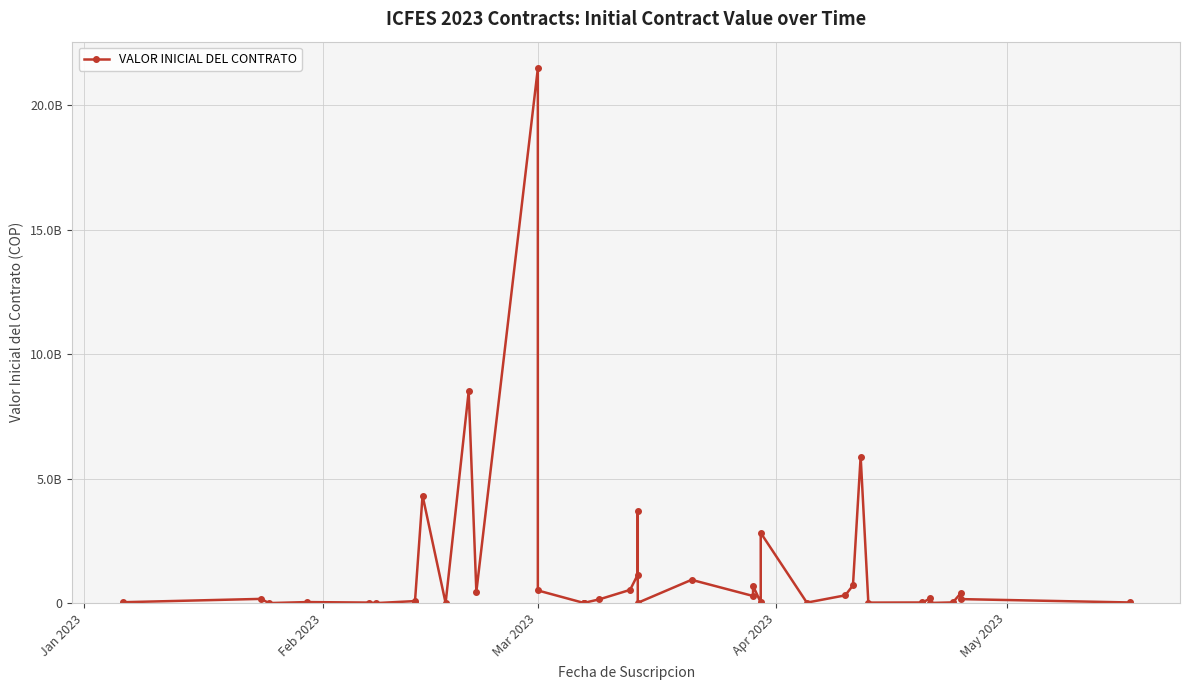

How many data points are above 150000000?

19